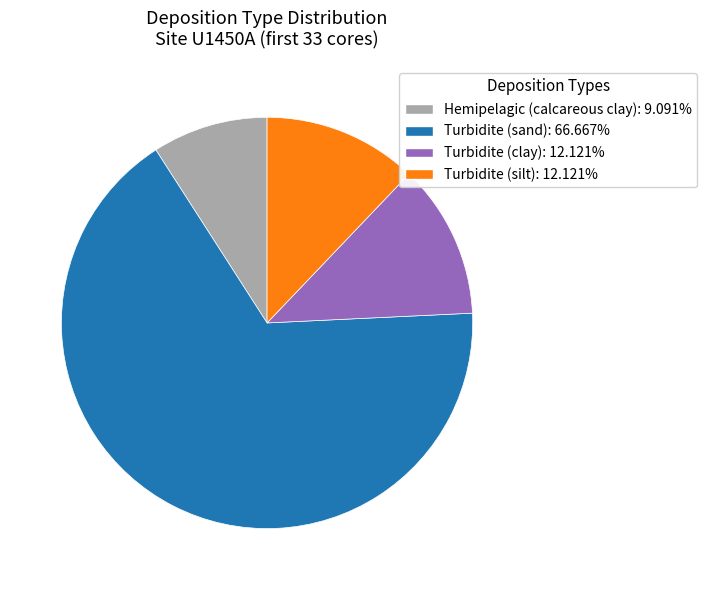

Does any single category account for the majority?

Yes